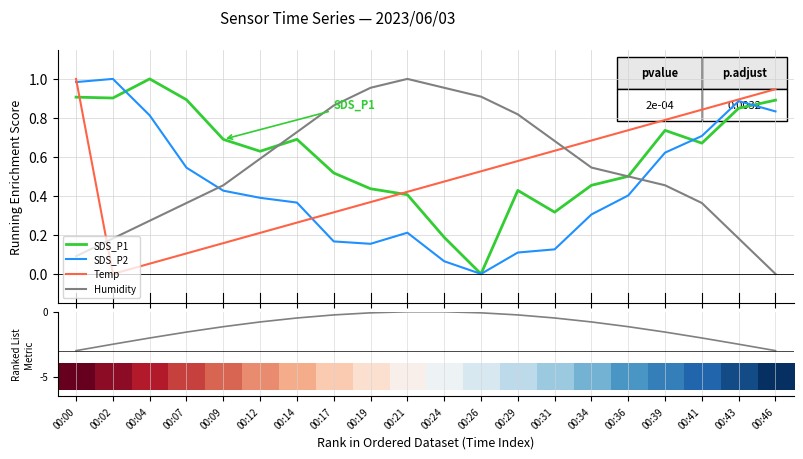

Which series has the largest range (max minus min)?

Signal metric